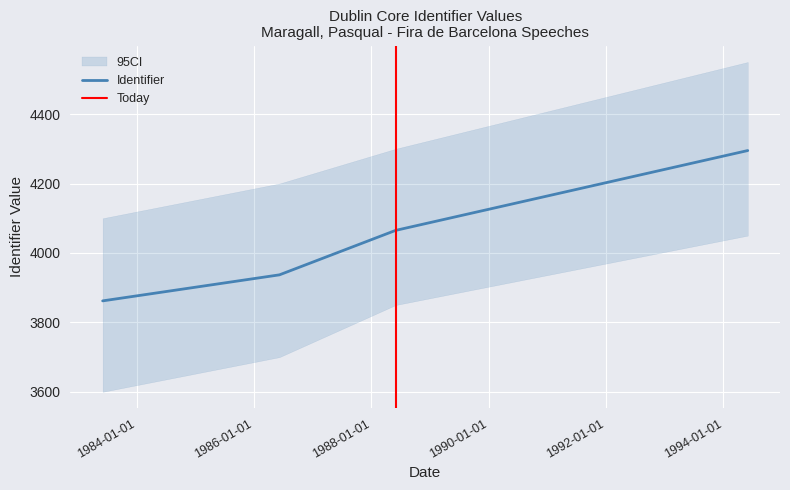

Which has a higher value, 1986-06-07 or 1994-06-01?

1994-06-01